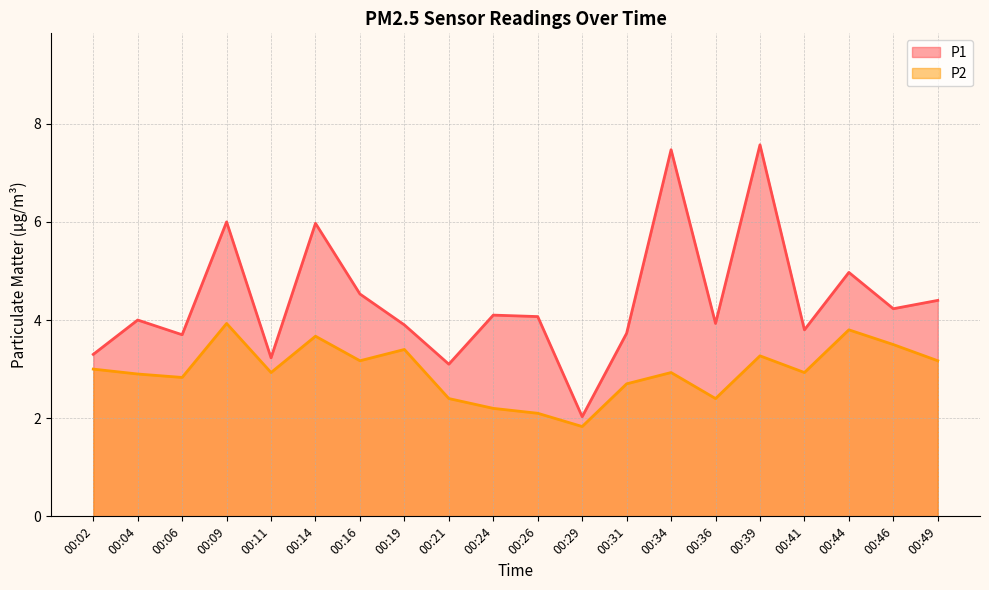

Between 00:24 and 00:46, which series saw the biggest shift?

P2